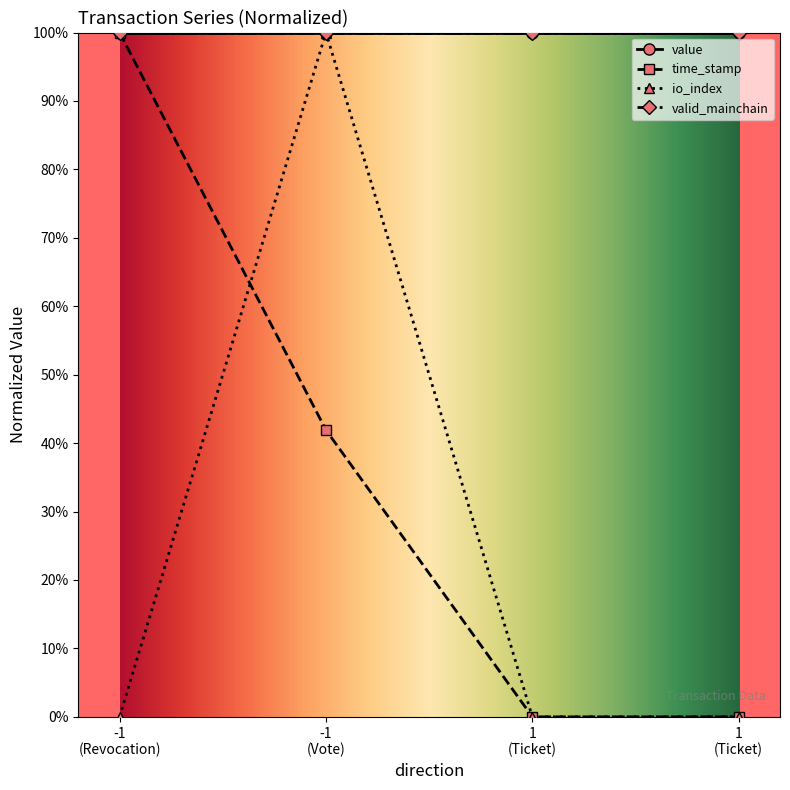

Does the chart have visible grid lines?

No